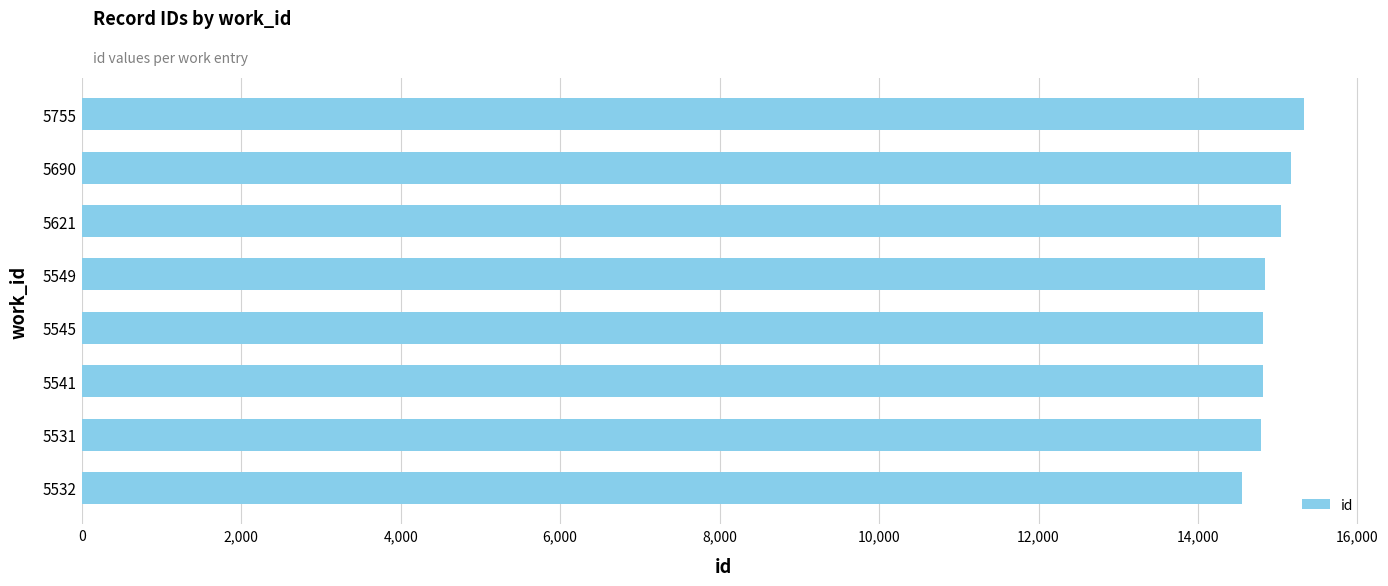

True or false: the data shows 14836.0 at 5549.

True